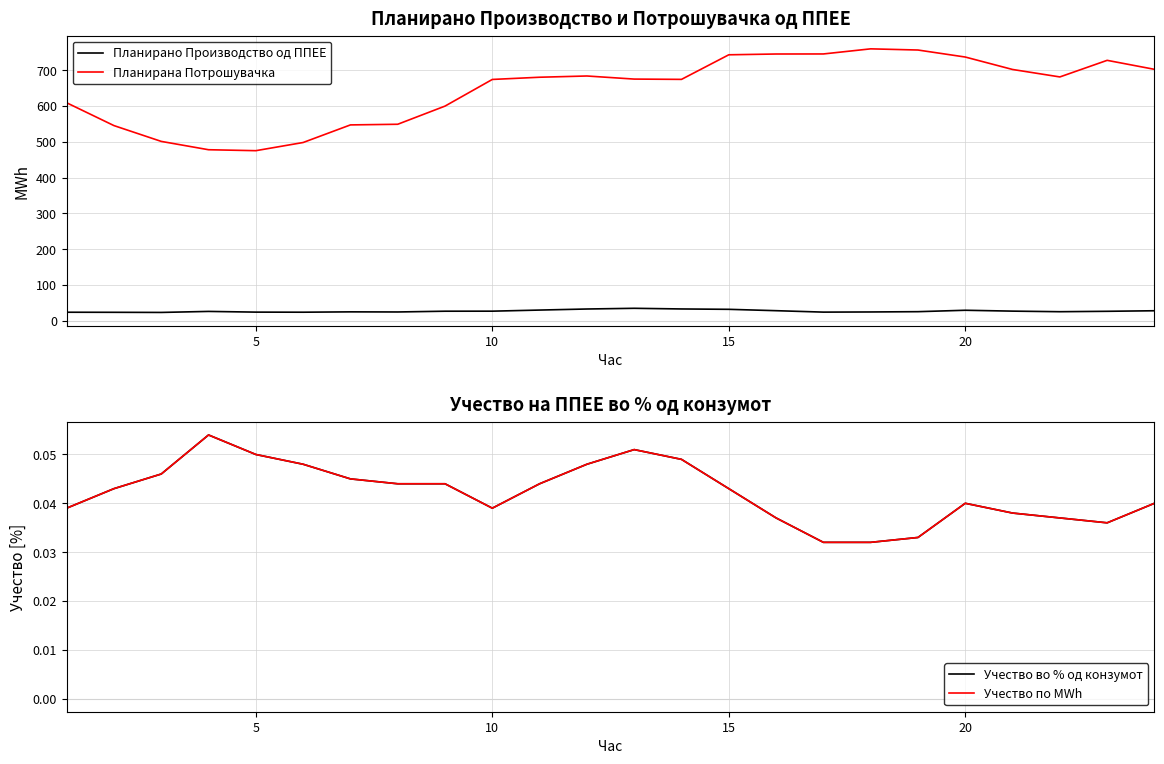

What is the difference between the maximum and minimum values in the Планирана Потрошувачка series?

284.6